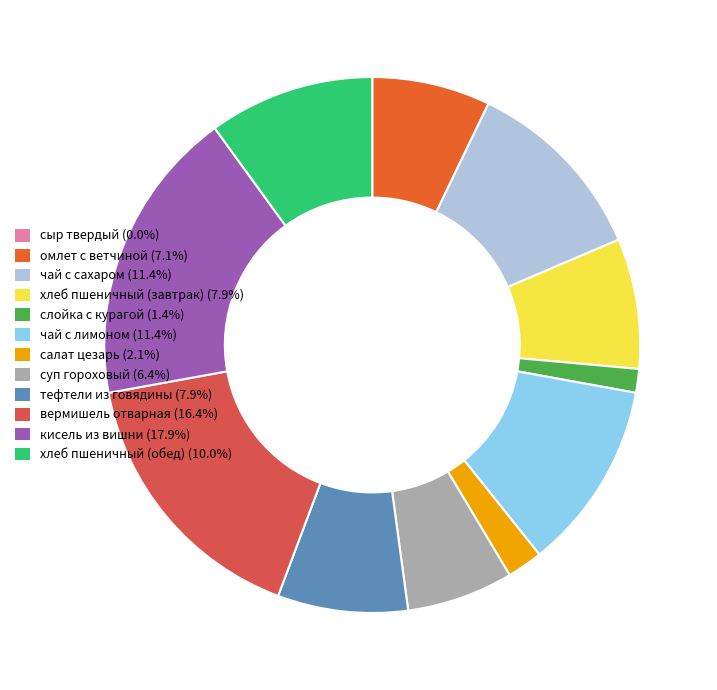

Is the sum of суп гороховый and чай с лимоном greater than half?

No